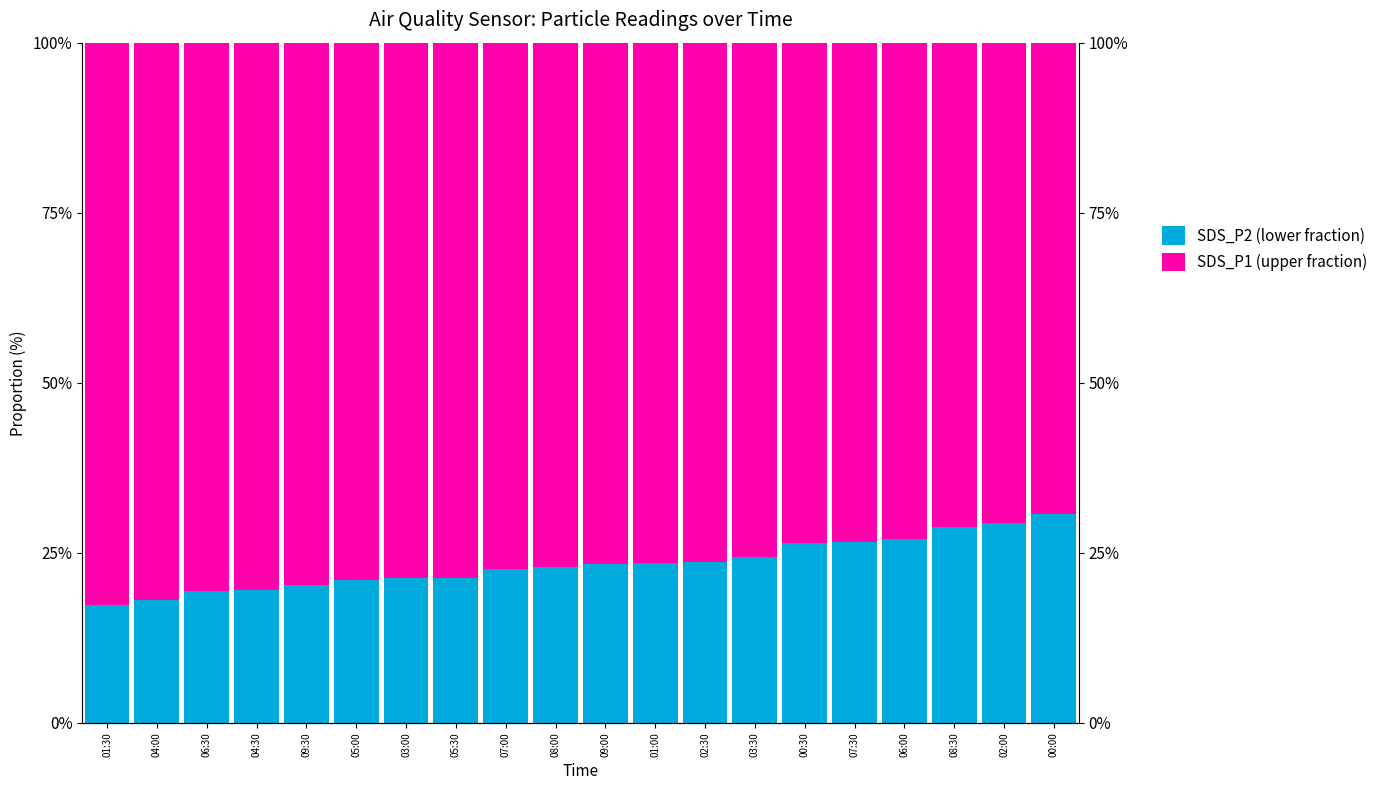

How many data points in SDS_P2 (lower fraction) are above 23?

10